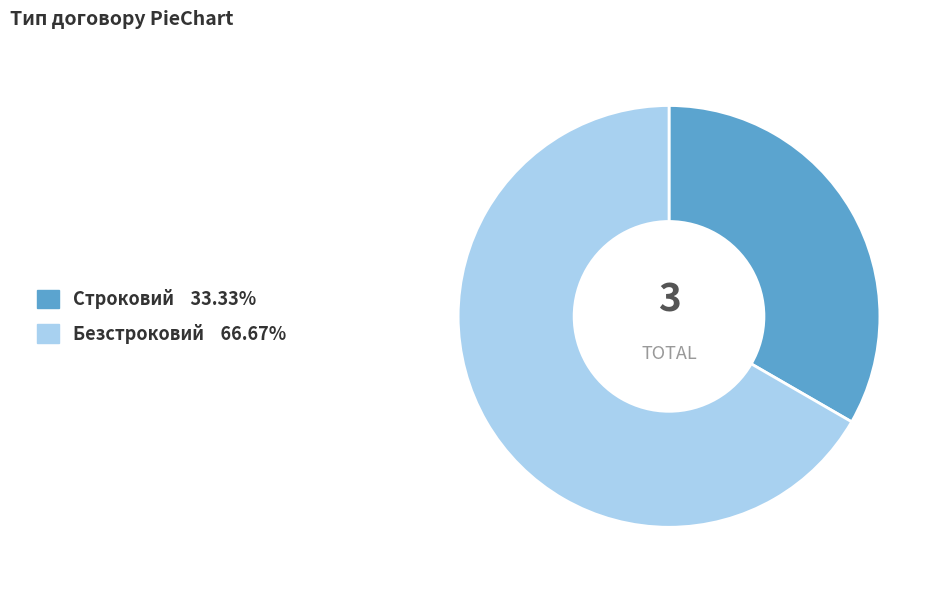

Which category has the biggest portion of the pie?

Безстроковий